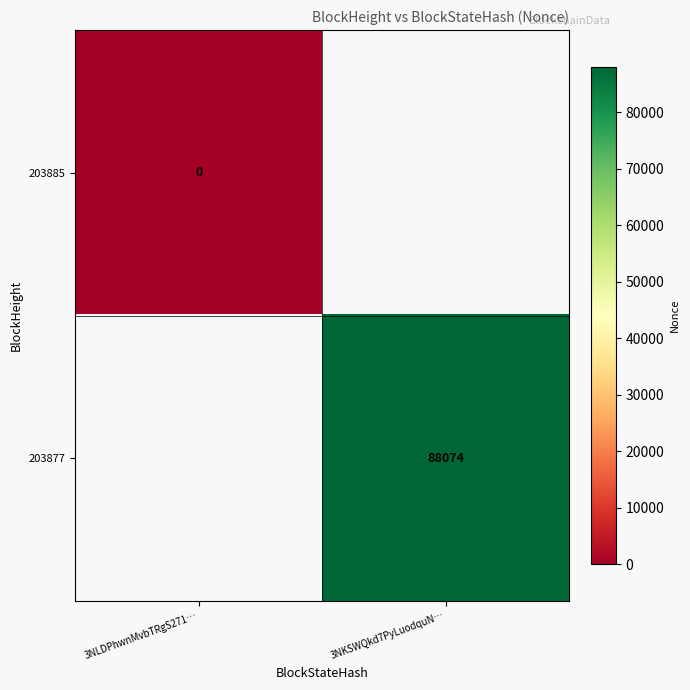

True or false: 203877 has a value of 50694 at 3NKSWQkd7PyLuodquN….

False